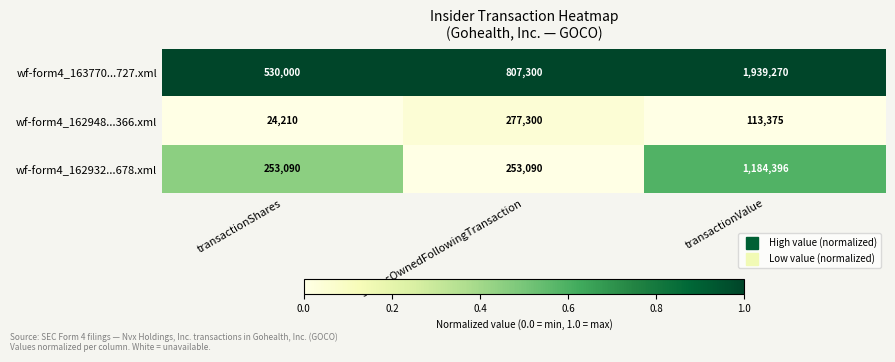

Count the number of data series in this chart.

3